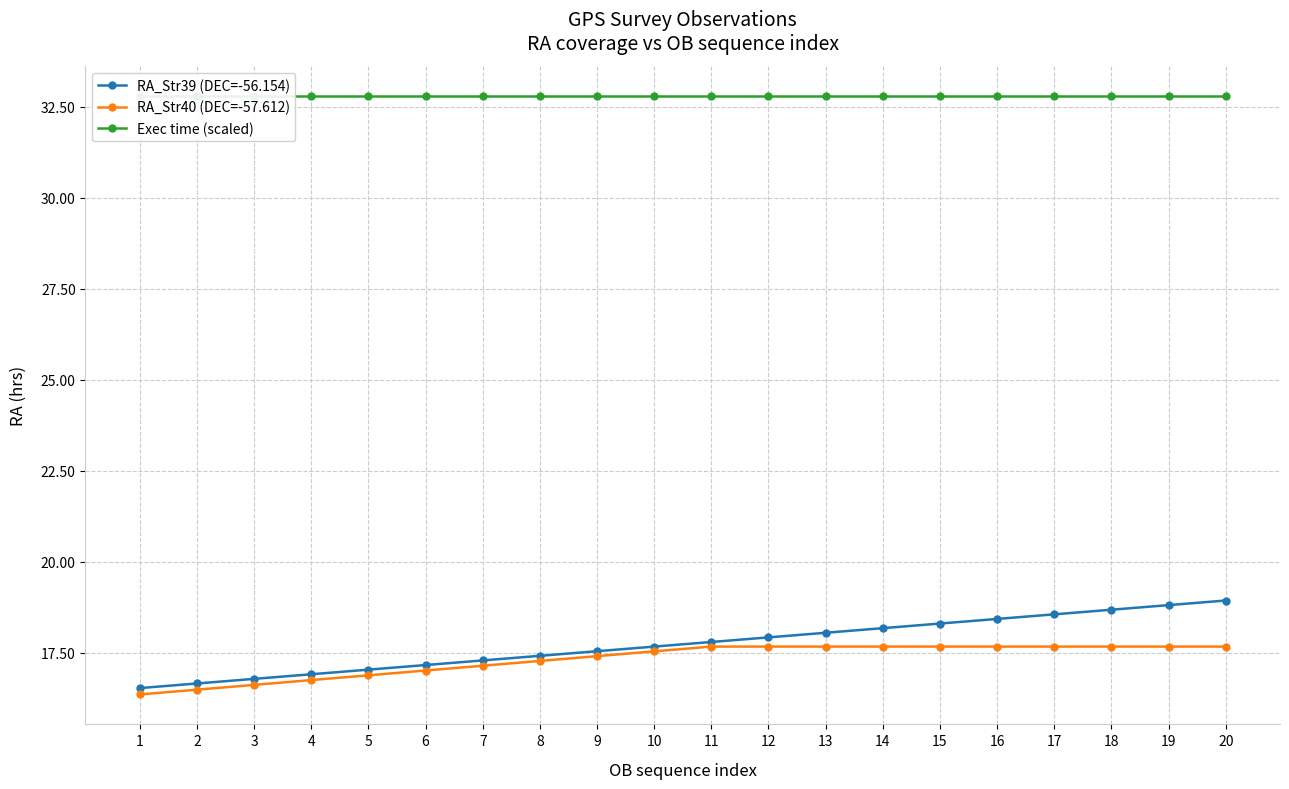

Reading left to right, what are all the values shown in this chart?

RA_Str39 (DEC=-56.154): 1=16.5	2=16.7	3=16.8	4=16.9	5=17.0	6=17.2	7=17.3	8=17.4	9=17.5	10=17.7	11=17.8	12=17.9	13=18.0	14=18.2	15=18.3	16=18.4	17=18.6	18=18.7	19=18.8	20=18.9
RA_Str40 (DEC=-57.612): 1=16.4	2=16.5	3=16.6	4=16.7	5=16.9	6=17.0	7=17.1	8=17.3	9=17.4	10=17.5	11=17.7	12=17.7	13=17.7	14=17.7	15=17.7	16=17.7	17=17.7	18=17.7	19=17.7	20=17.7
Exec time (scaled): 1=32.8	2=32.8	3=32.8	4=32.8	5=32.8	6=32.8	7=32.8	8=32.8	9=32.8	10=32.8	11=32.8	12=32.8	13=32.8	14=32.8	15=32.8	16=32.8	17=32.8	18=32.8	19=32.8	20=32.8